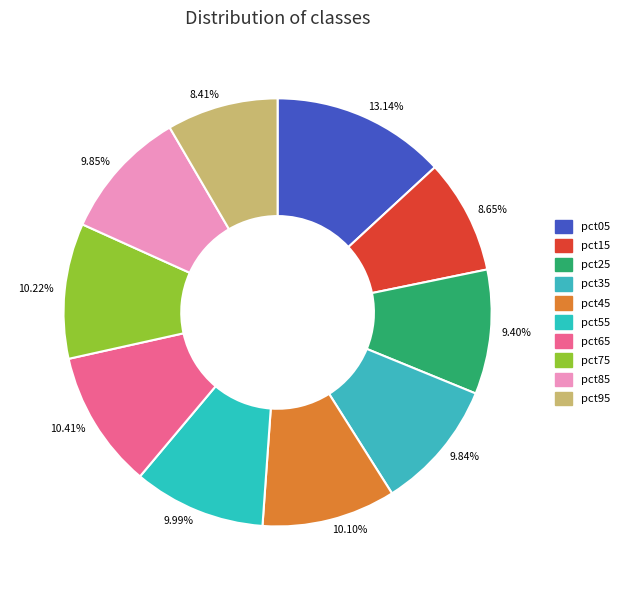

Is the sum of 10.10% and 9.40% greater than half?

No